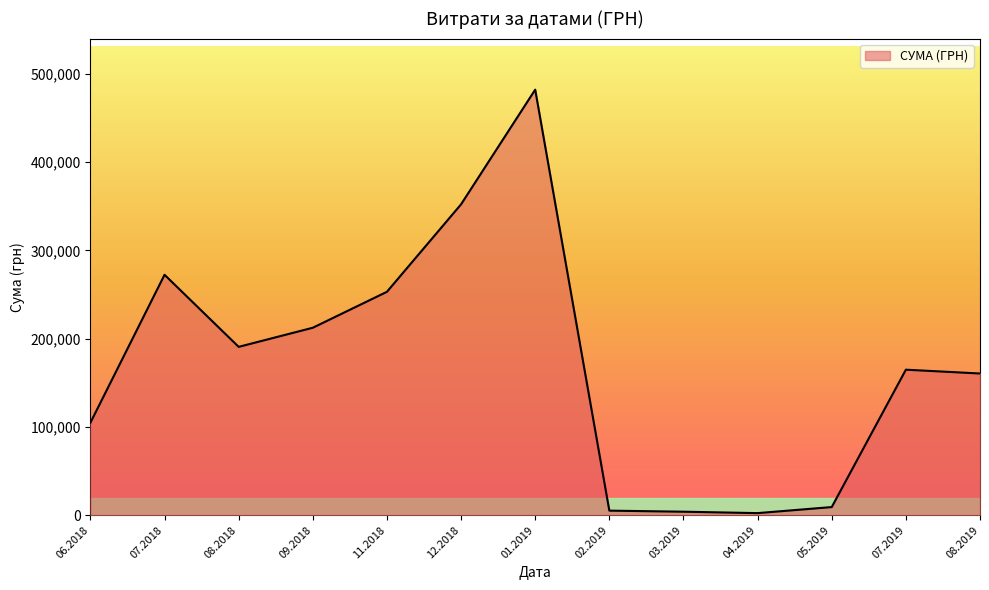

Between 08.2018 and 11.2018, which is larger?

11.2018